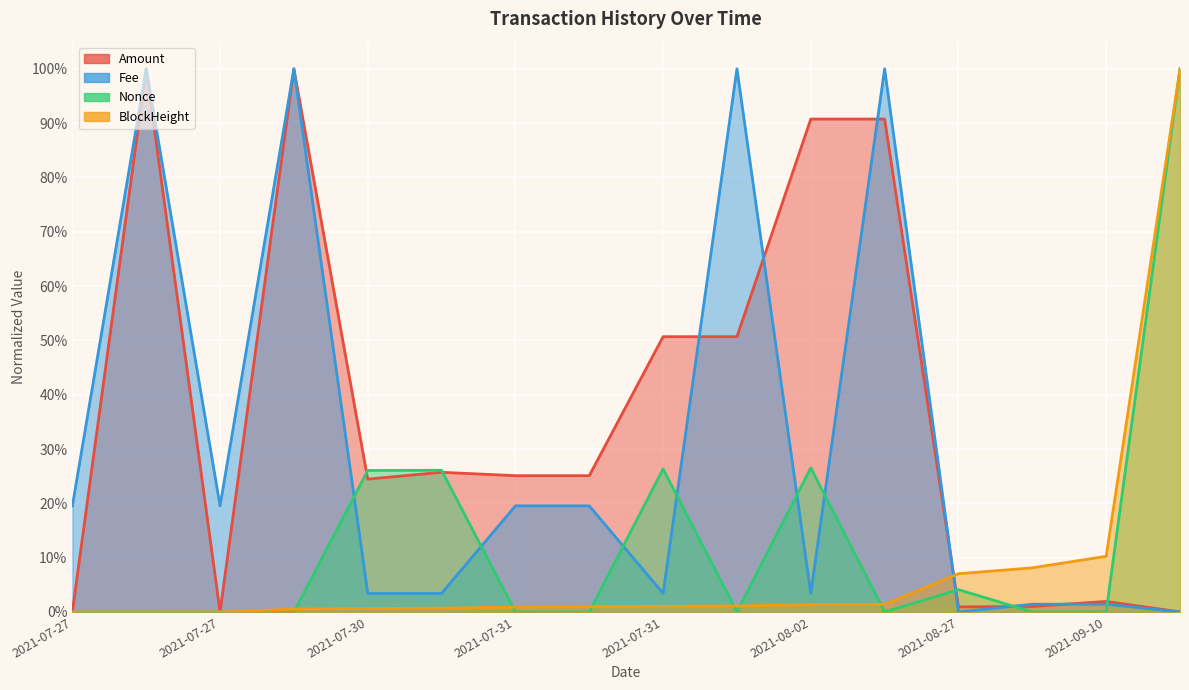

What is the difference between the maximum and second lowest values in the Fee series?

1.0